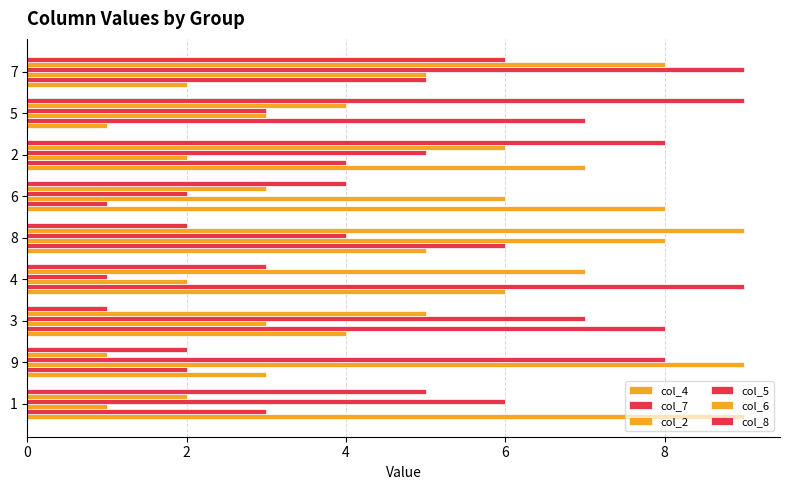

Read the col_4 value at 8.

5